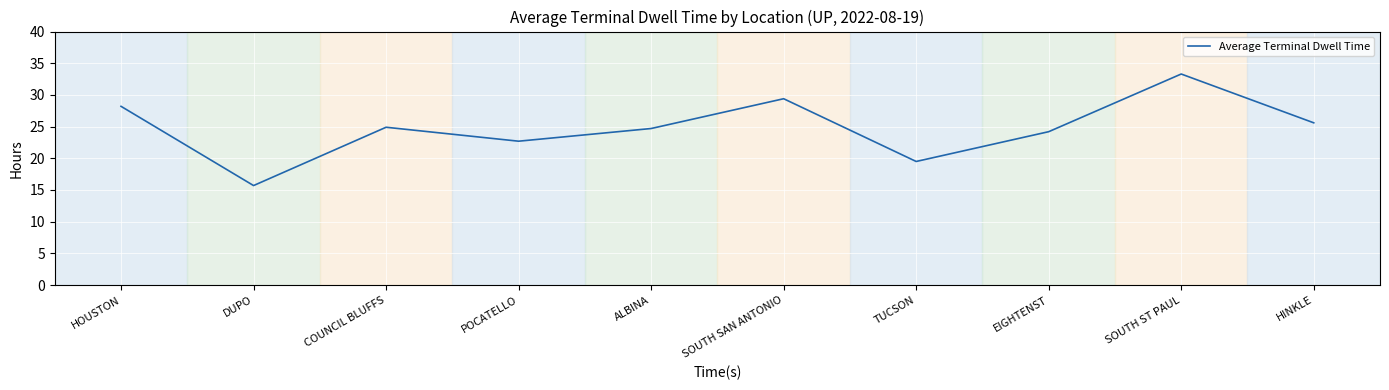

At which category does the data reach its first local valley?

DUPO